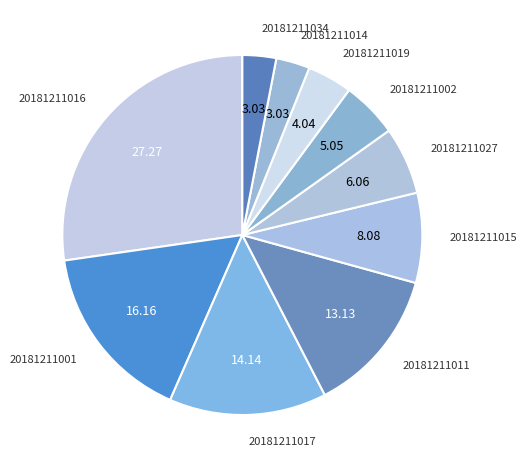

The 20181211017 slice represents 14% of the pie. True or false?

True